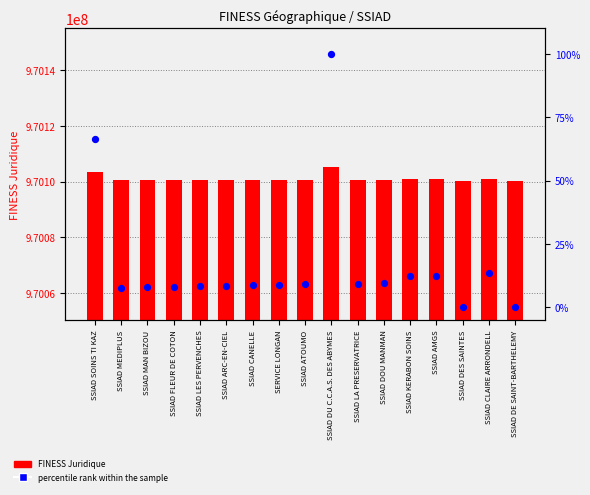

Is the value of FINESS Juridique at SSIAD DE SAINT-BARTHELEMY greater than the value of percentile rank within the sample at SSIAD CLAIRE ARRONDELL?

Yes